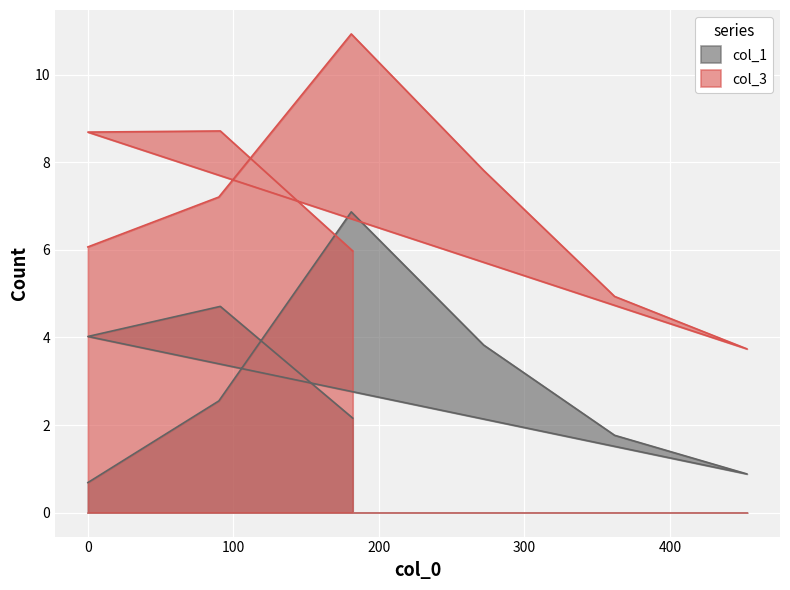

At which category does col_3 reach its first local peak?

181